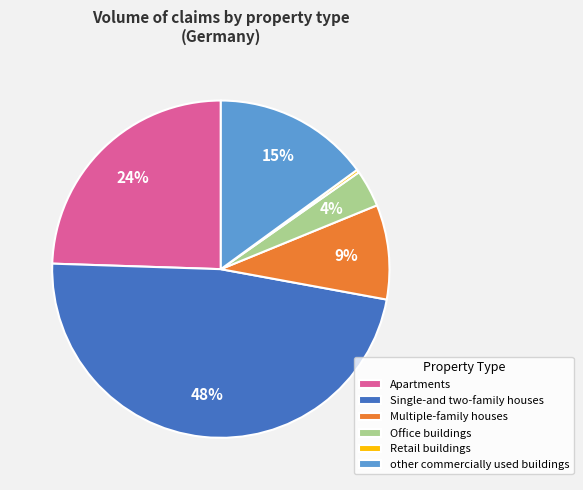

Which slice is the largest?

Single-and two-family houses